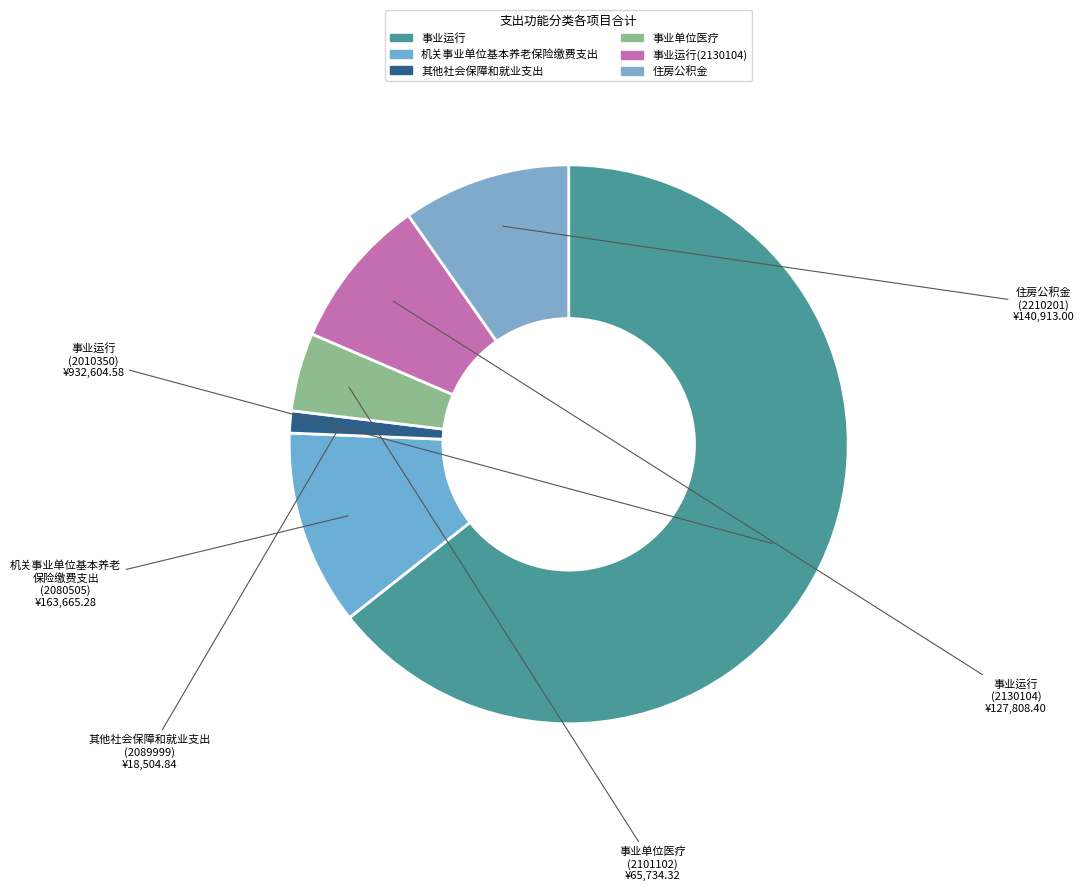

Rank the categories by value from highest to lowest.

事业运行, 机关事业单位基本养老保险缴费支出, 住房公积金, 事业运行(2130104), 事业单位医疗, 其他社会保障和就业支出